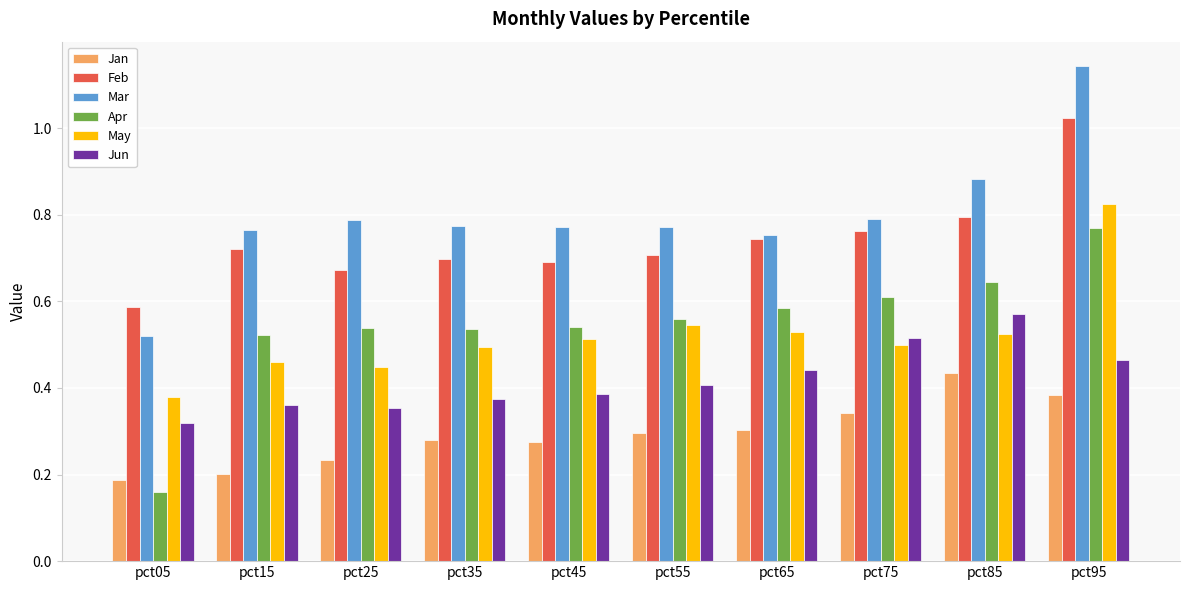

What is the sum of all Jun values?

4.2